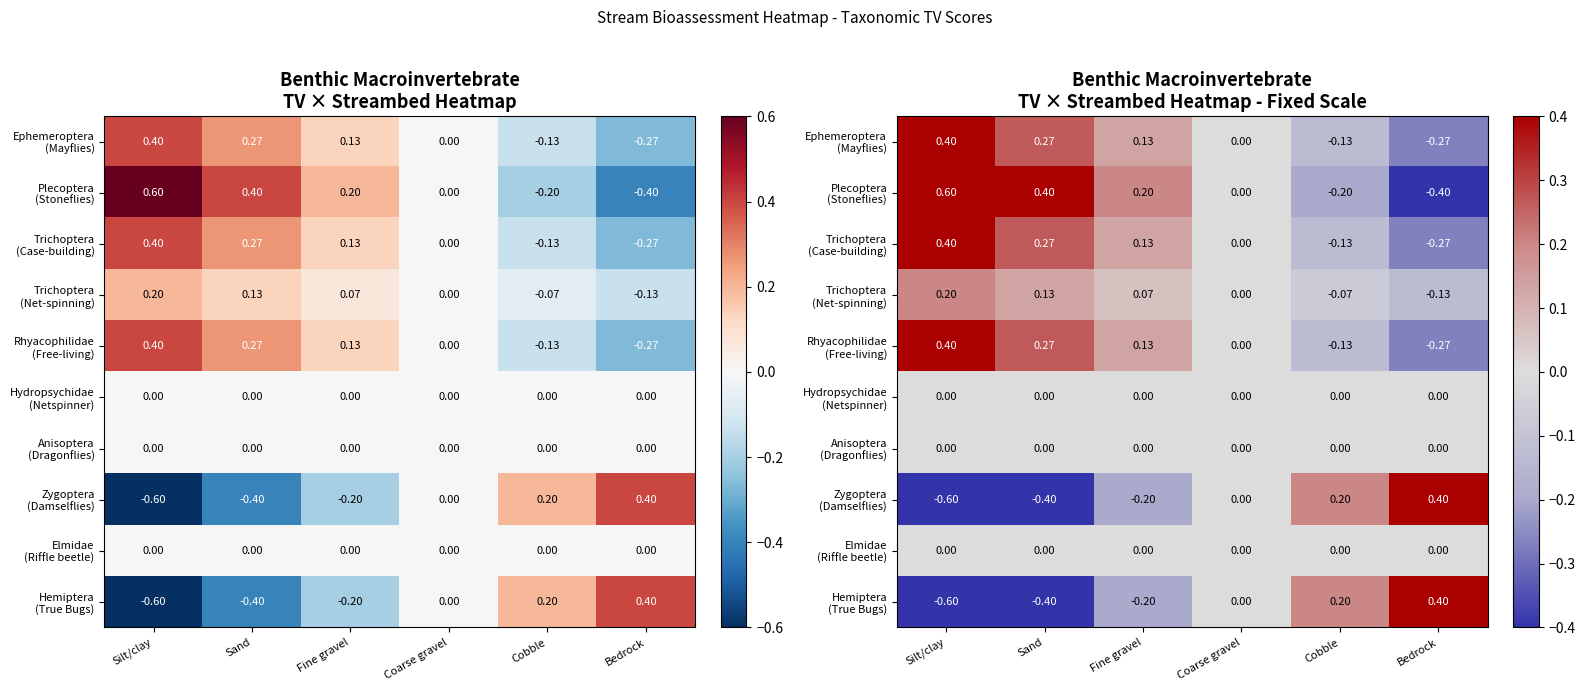

What is the difference between the second highest and minimum values in the Trichoptera (Case-building) series?

0.5